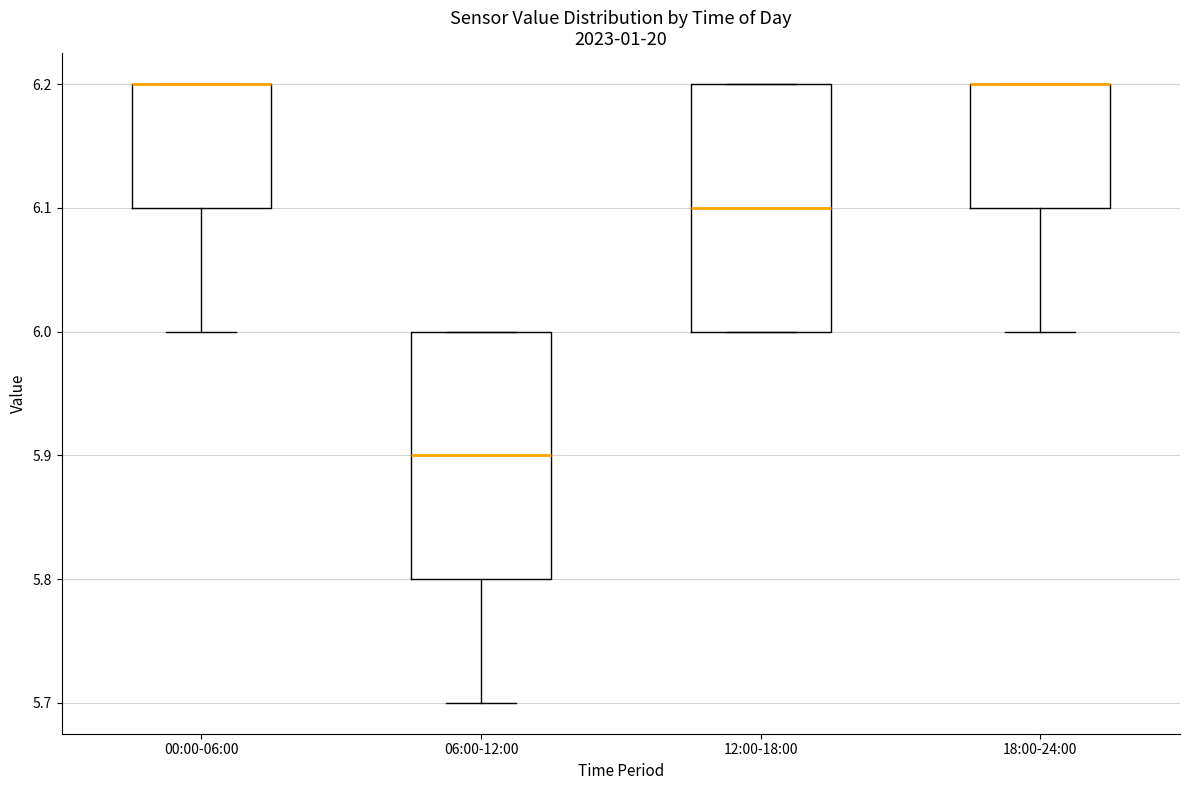

Where is the upper edge of the box for 12:00-18:00 on the y-axis? The values are not printed on the chart, so give them approximately, as read against the axis.

6.2